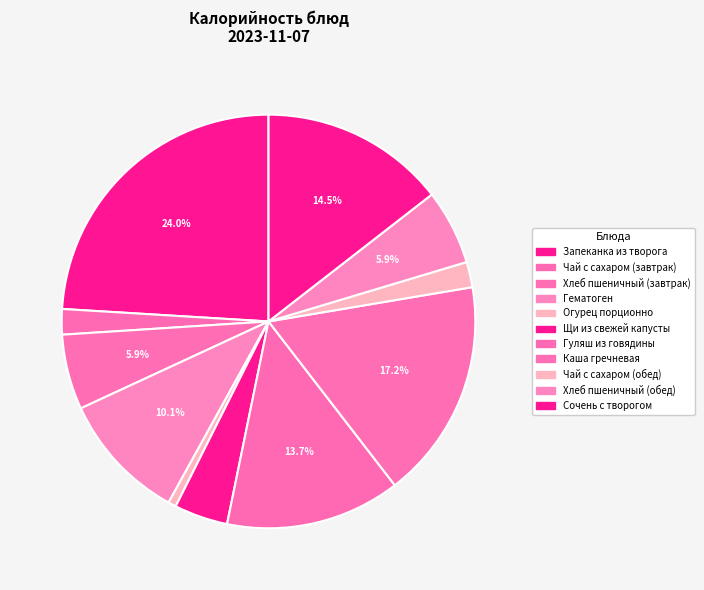

To the nearest percent, what is the average slice percentage?

9%